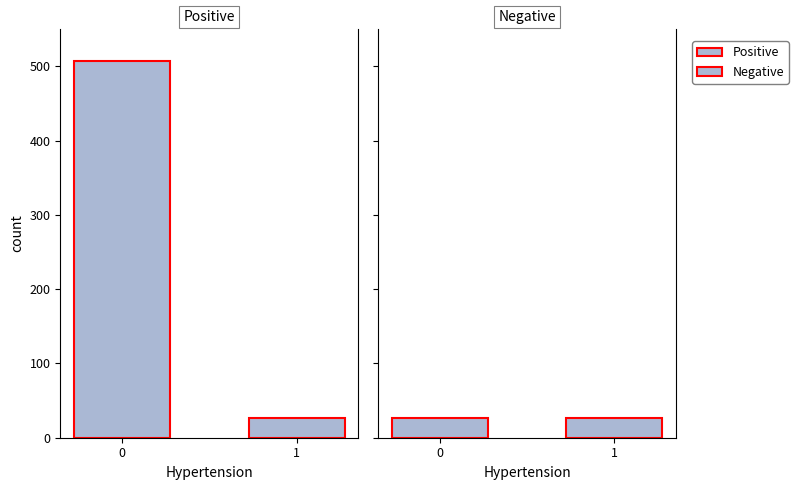

What is the average value of the Positive series?

266